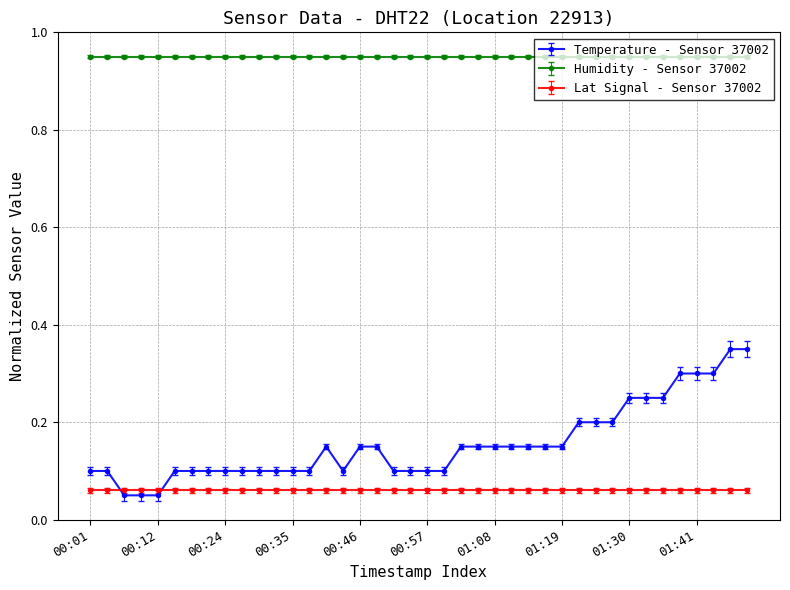

True or false: Temperature - Sensor 37002 and Humidity - Sensor 37002 intersect in this chart.

False